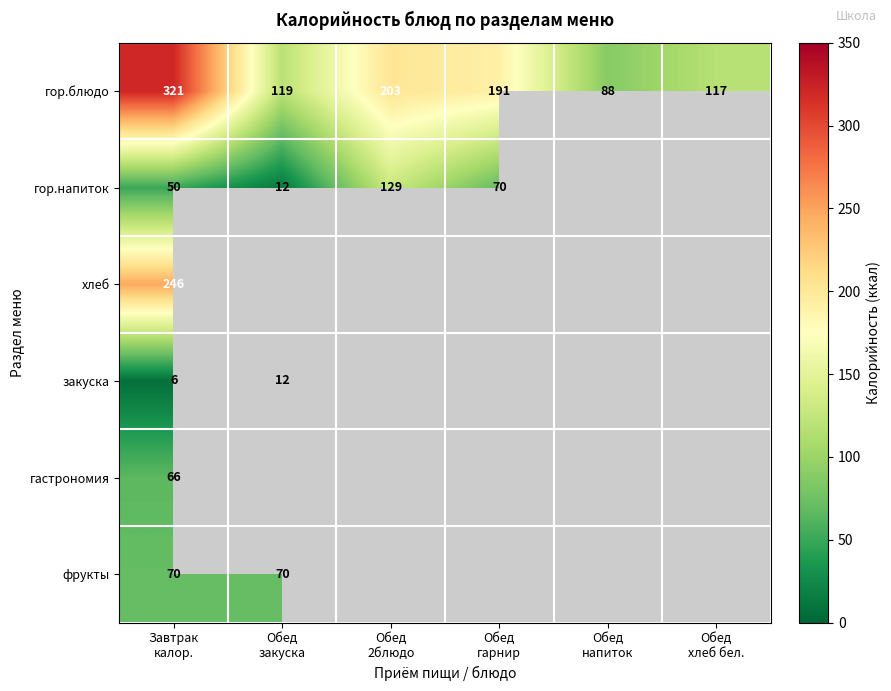

What is the average value of the гор.блюдо series?

173